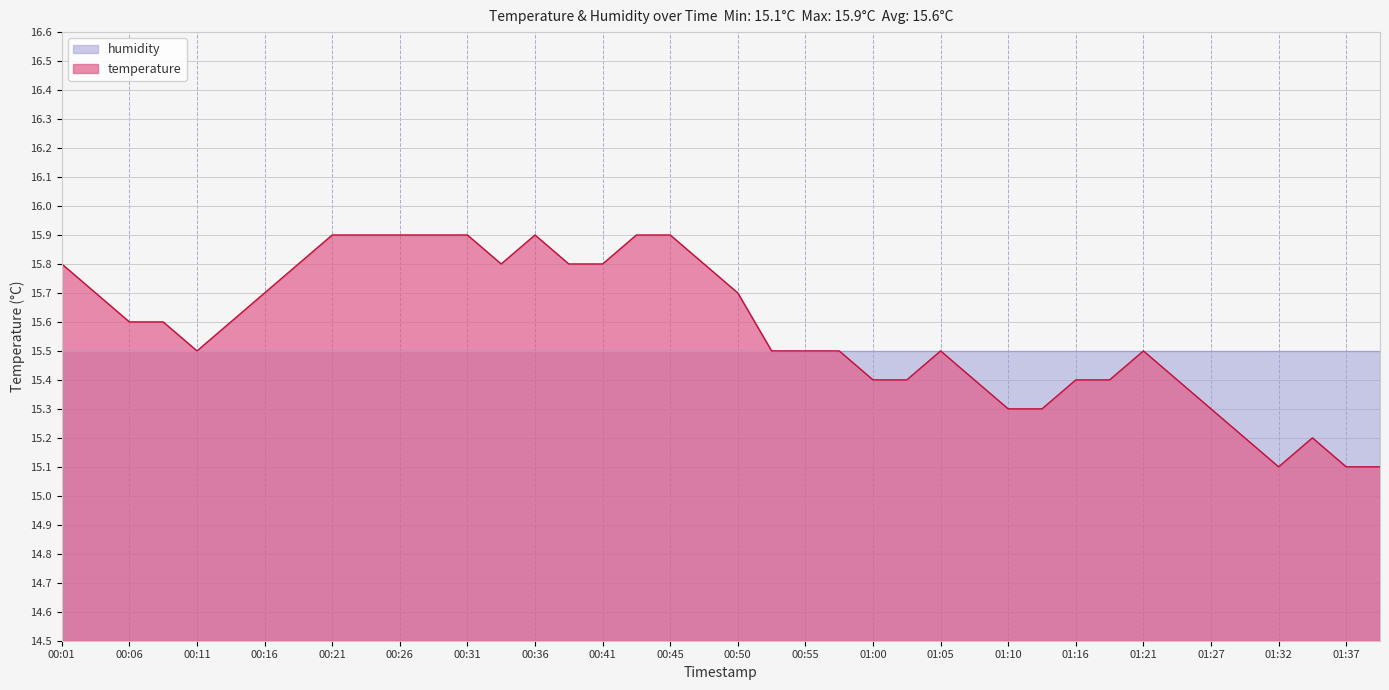

What position from the right is 00:28?

29